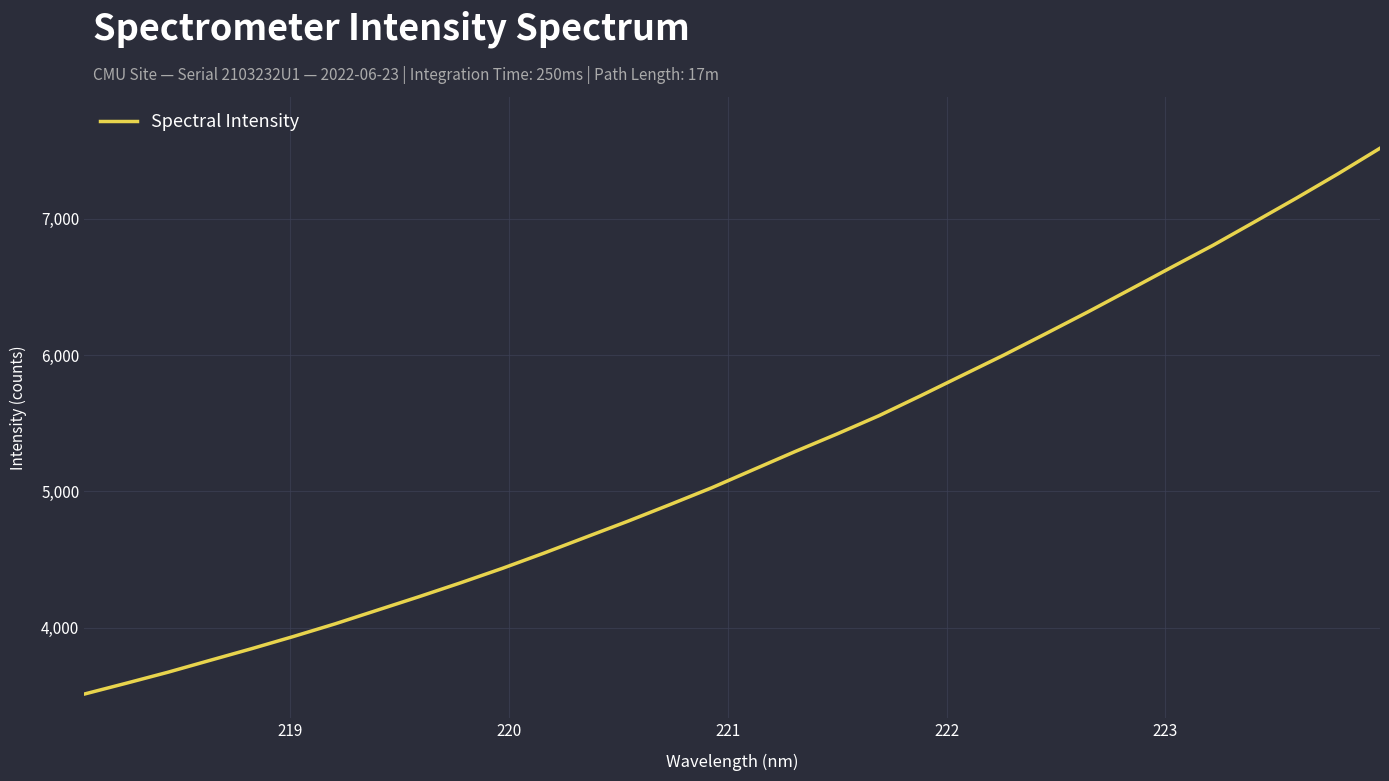

What is the greatest value displayed?

7518.5